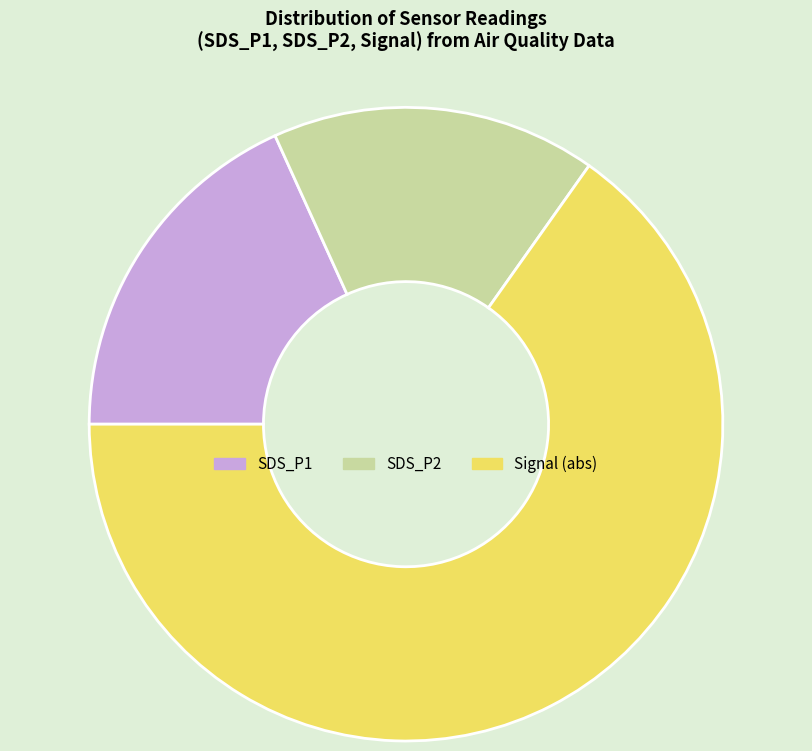

How many slices are in this pie chart?

3